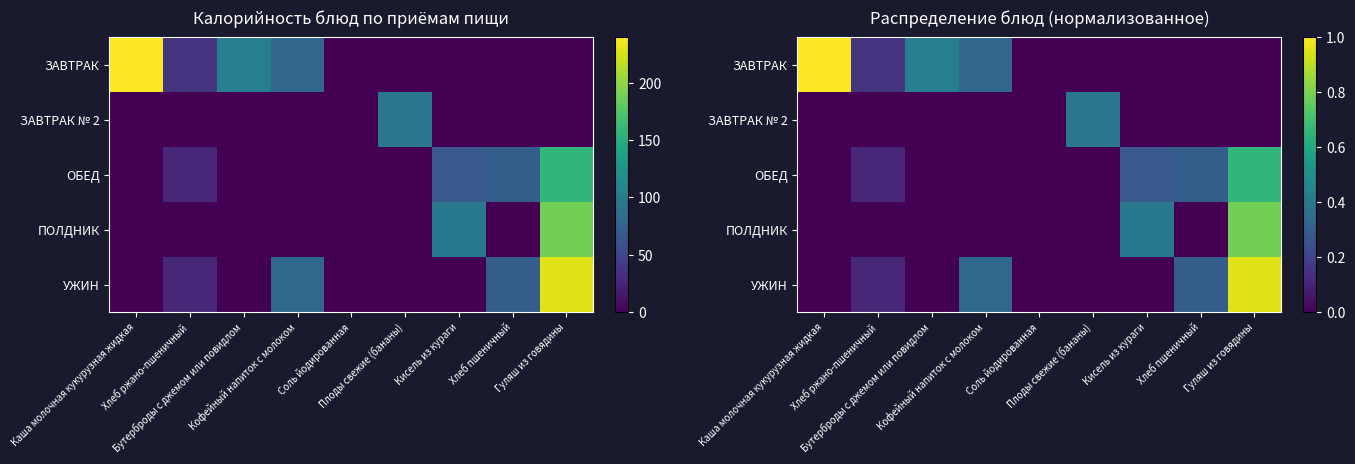

List the labels in order of ЗАВТРАК № 2 value, smallest first.

Каша молочная кукурузная жидкая, Хлеб ржано-пшеничный, Бутерброды с джемом или повидлом, Кофейный напиток с молоком, Соль йодированная, Кисель из кураги, Хлеб пшеничный, Гуляш из говядины, Плоды свежие (бананы)